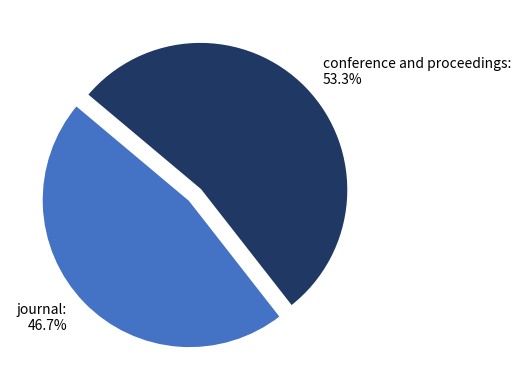

To the nearest percent, what portion does journal represent?

47%